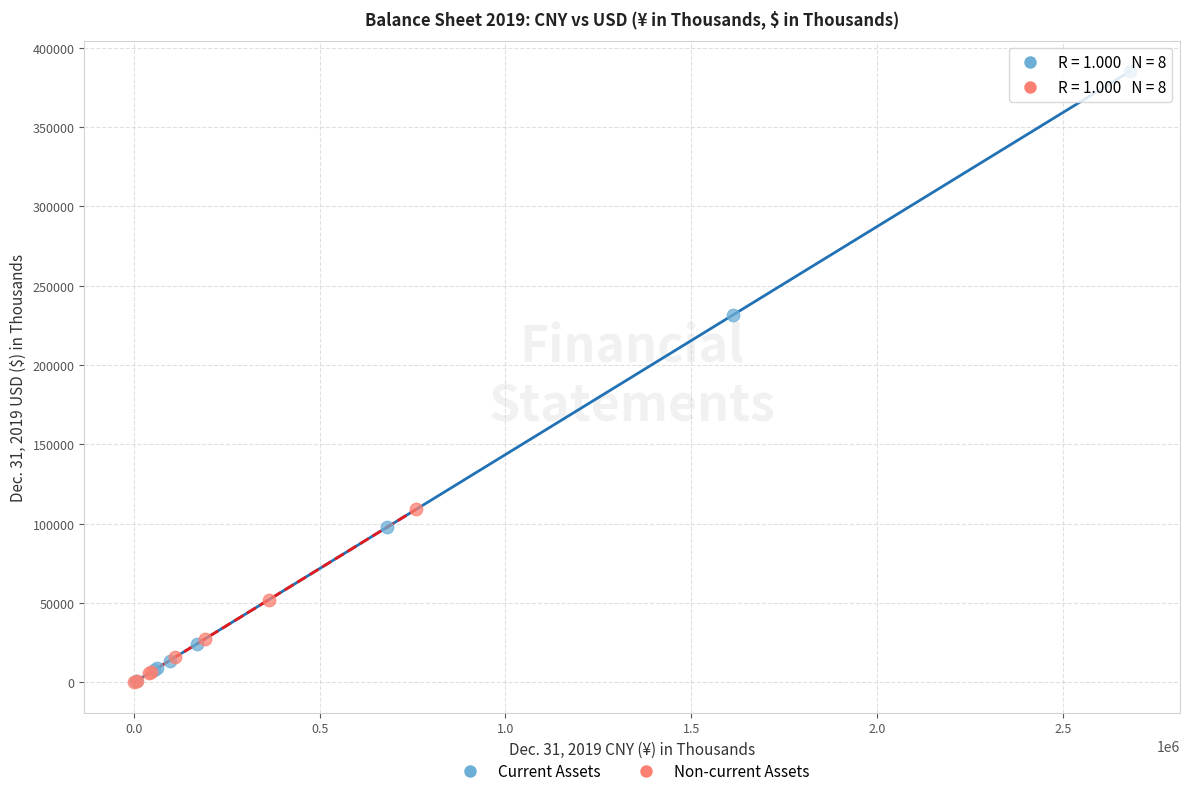

Which series reaches the maximum Y coordinate?

Current Assets